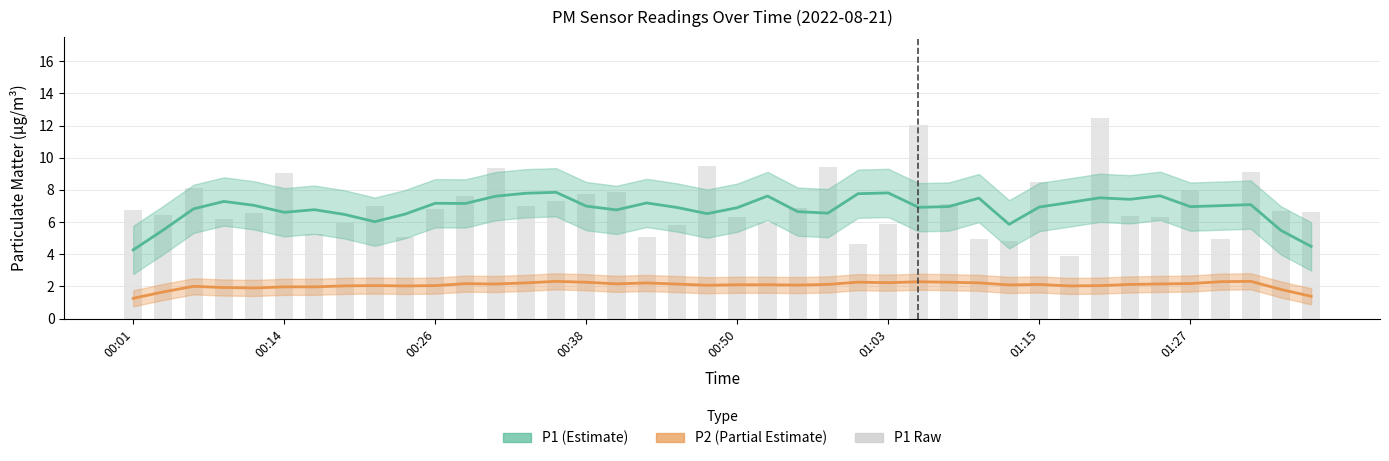

At how many categories does at least one series exceed 10?

2